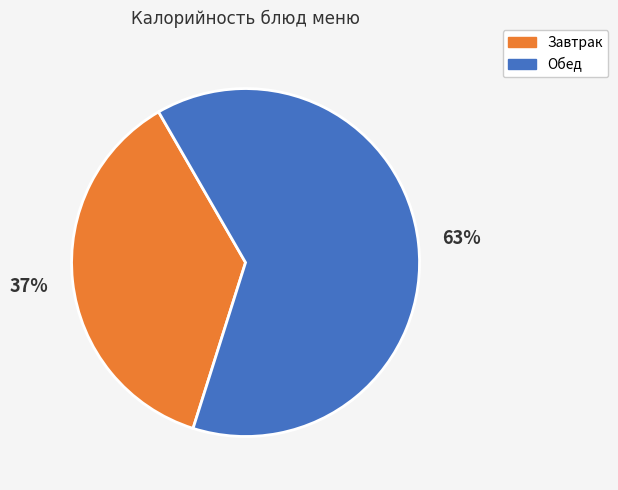

To the nearest percent, what is the difference between the largest and smallest slice percentages?

26%